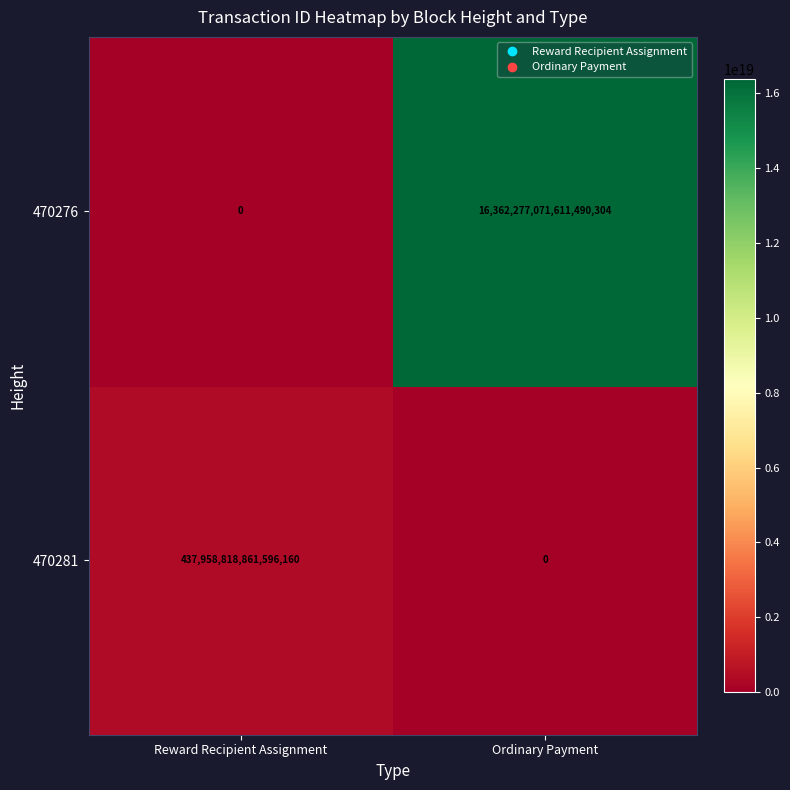

At which category does the chart reach its peak across all series?

Ordinary Payment